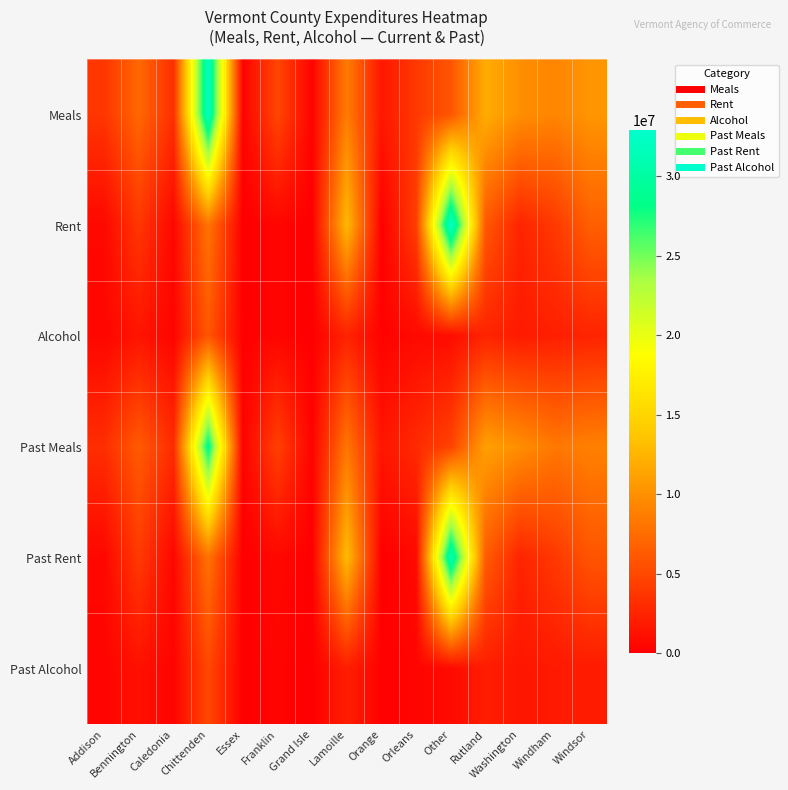

Reading left to right, list all the values displayed in this chart.

Meals: Addison=3739944.0	Bennington=7196797.6	Caledonia=3279569.6	Chittenden=32119656.9	Essex=207758.4	Franklin=4848340.5	Grand Isle=249308.5	Lamoille=8605269.9	Orange=1611719.1	Orleans=3947275.8	Other=5905001.5	Rutland=11967044.8	Washington=9864748.7	Windham=9239539.7	Windsor=10346732.6
Rent: Addison=605728.6	Bennington=3828352.5	Caledonia=499136.3	Chittenden=8058997.2	Essex=0.0	Franklin=404775.1	Grand Isle=0.0	Lamoille=12889639.0	Orange=0.0	Orleans=4273400.4	Other=32915604.3	Rutland=6139081.9	Washington=2469040.3	Windham=3958281.8	Windsor=6573045.6
Alcohol: Addison=481788.3	Bennington=1427180.8	Caledonia=362629.8	Chittenden=5969891.3	Essex=68073.1	Franklin=421048.8	Grand Isle=0.0	Lamoille=2418479.9	Orange=196104.2	Orleans=677015.6	Other=886258.4	Rutland=2489767.9	Washington=1893839.5	Windham=2179020.5	Windsor=2494013.7
Past Meals: Addison=3185428.2	Bennington=6325526.6	Caledonia=2991287.6	Chittenden=28928338.6	Essex=177371.4	Franklin=4431553.9	Grand Isle=249848.7	Lamoille=8186085.9	Orange=1496360.1	Orleans=2925582.7	Other=4635146.6	Rutland=11094260.7	Washington=9844576.1	Windham=8316857.5	Windsor=8920485.3
Past Rent: Addison=520155.6	Bennington=4045744.8	Caledonia=503663.6	Chittenden=7970173.6	Essex=0.0	Franklin=591171.2	Grand Isle=0.0	Lamoille=13092055.1	Orange=0.0	Orleans=709530.3	Other=31649356.1	Rutland=6443580.9	Washington=2502723.2	Windham=3909757.2	Windsor=5833092.7
Past Alcohol: Addison=356897.9	Bennington=1172349.4	Caledonia=295233.5	Chittenden=4986225.2	Essex=54066.5	Franklin=398842.6	Grand Isle=0.0	Lamoille=2114352.4	Orange=147538.6	Orleans=373216.9	Other=714235.1	Rutland=2061861.9	Washington=1532267.9	Windham=1785223.5	Windsor=1885238.0